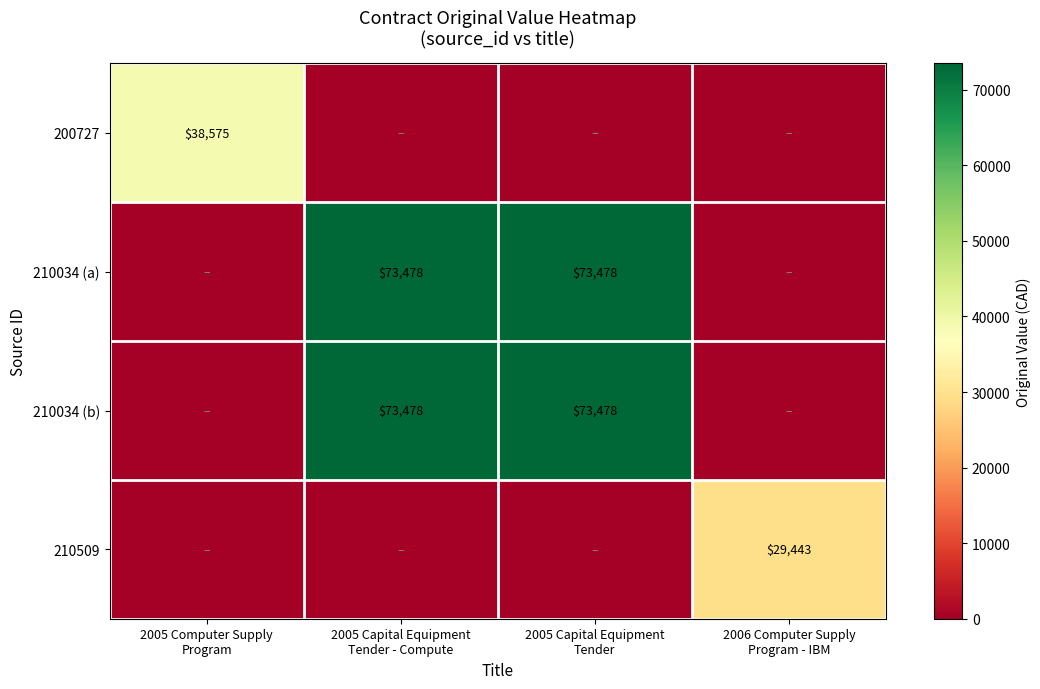

What is the maximum value for 210034 (b)?

73478